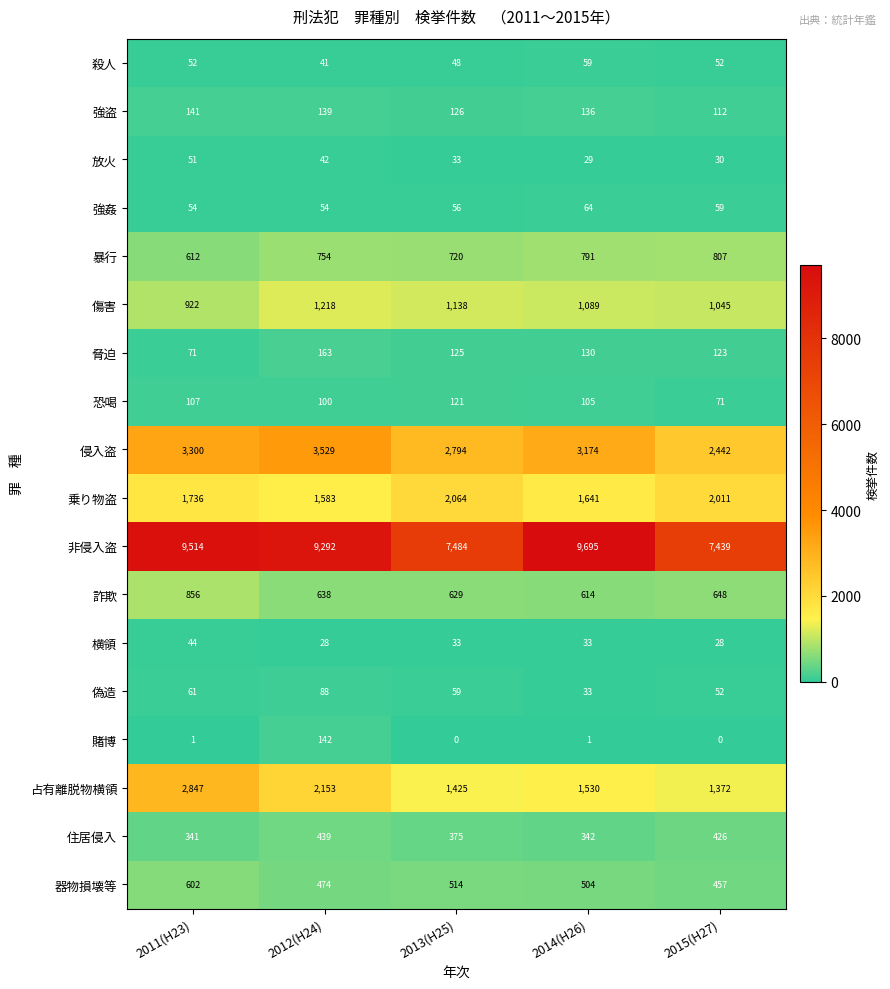

What is the average value of the 偽造 series?

59